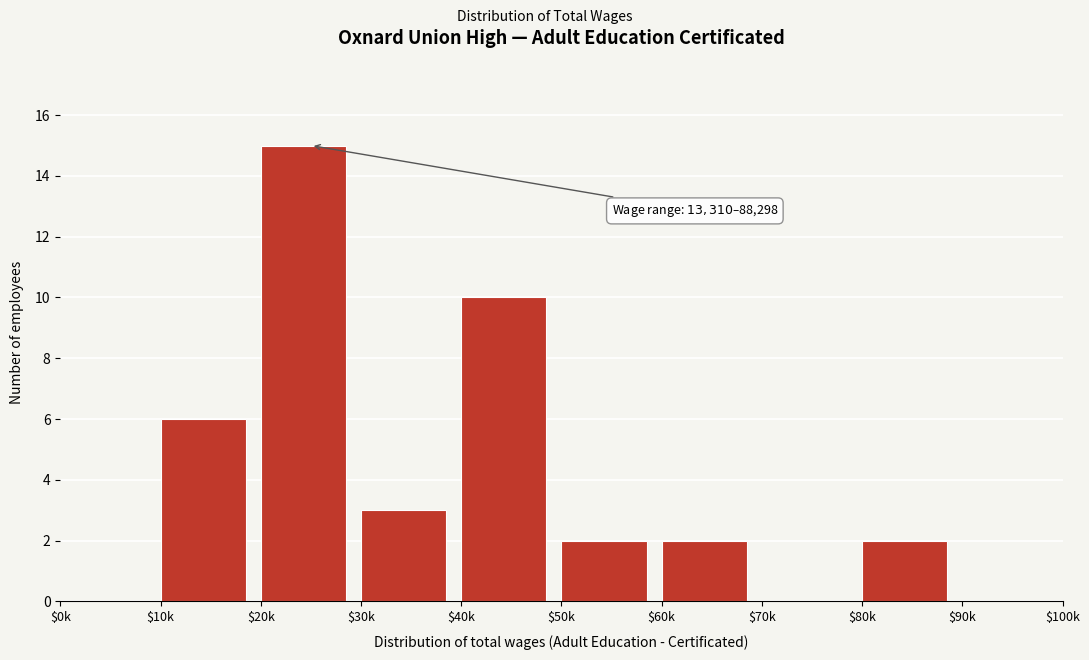

What is the maximum value shown in the chart?

15